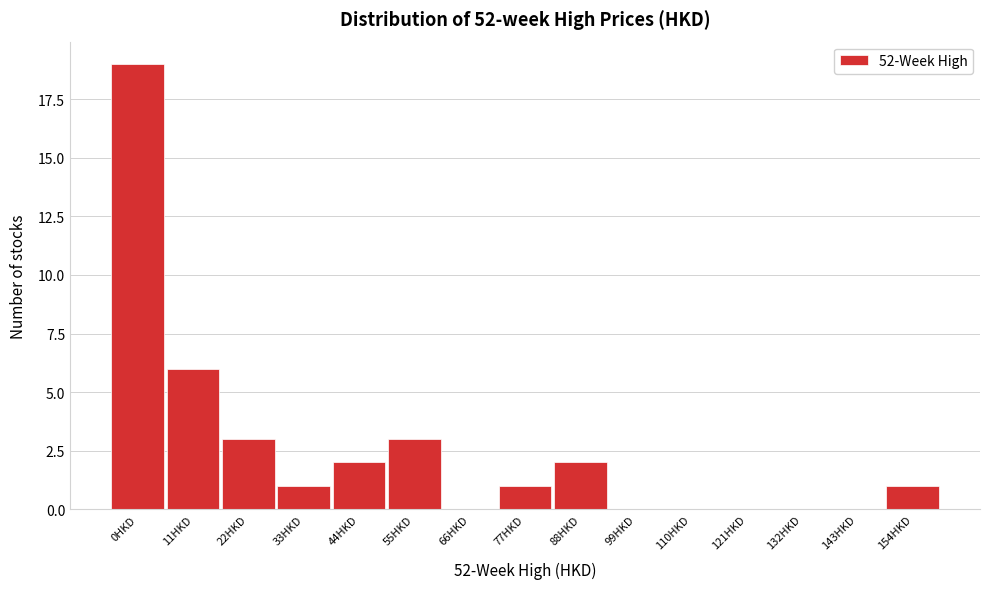

Reading left to right, what are all the values shown in this chart?

0HKD=19	11HKD=6	22HKD=3	33HKD=1	44HKD=2	55HKD=3	66HKD=0	77HKD=1	88HKD=2	99HKD=0	110HKD=0	121HKD=0	132HKD=0	143HKD=0	154HKD=1